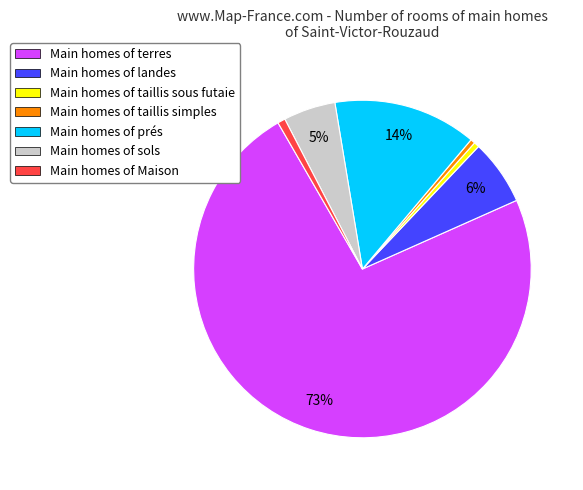

Which slice is the largest?

Main homes of terres